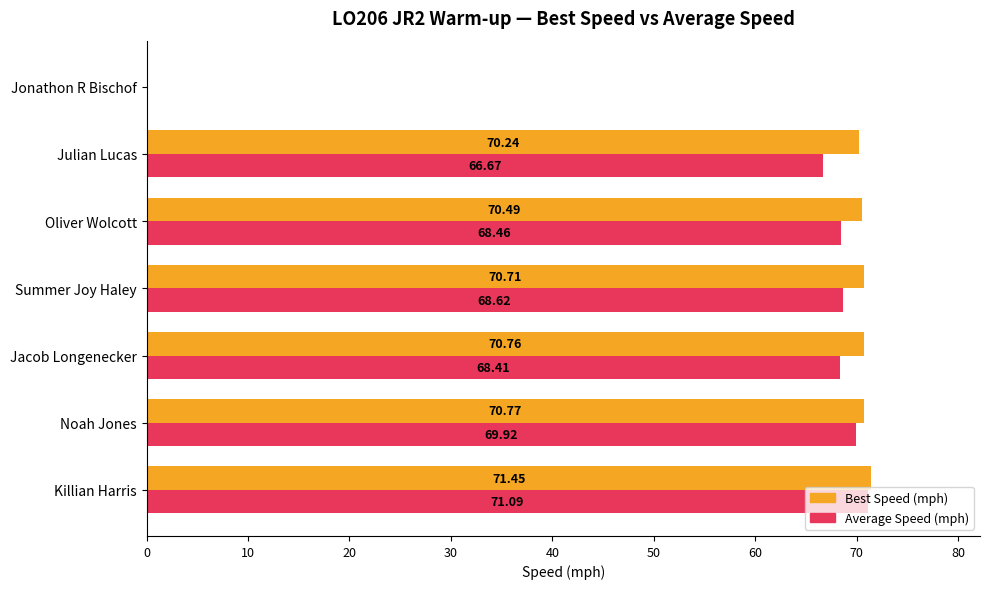

Where is Best Speed (mph) nearest to the value 35?

Jonathon R Bischof